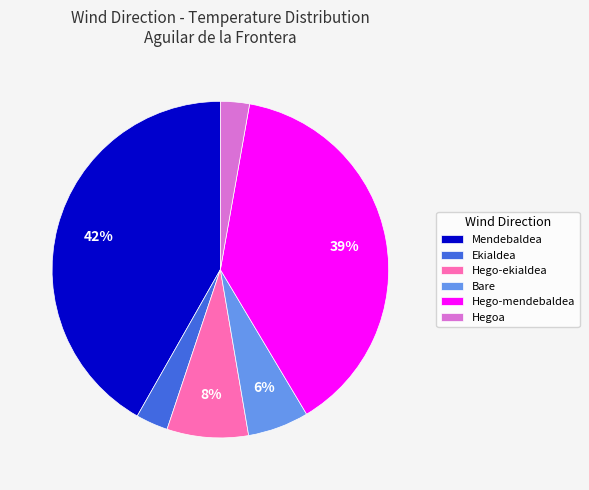

The Hego-mendebaldea slice represents 32% of the pie. True or false?

False